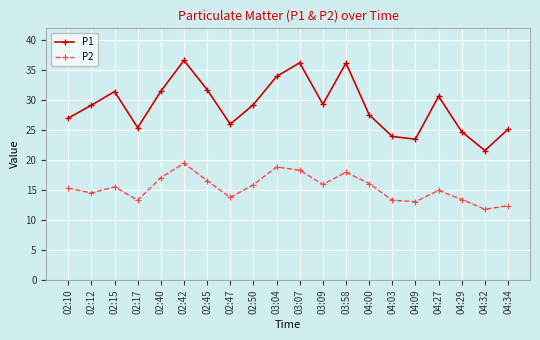

Which series has the largest total across all categories?

P1